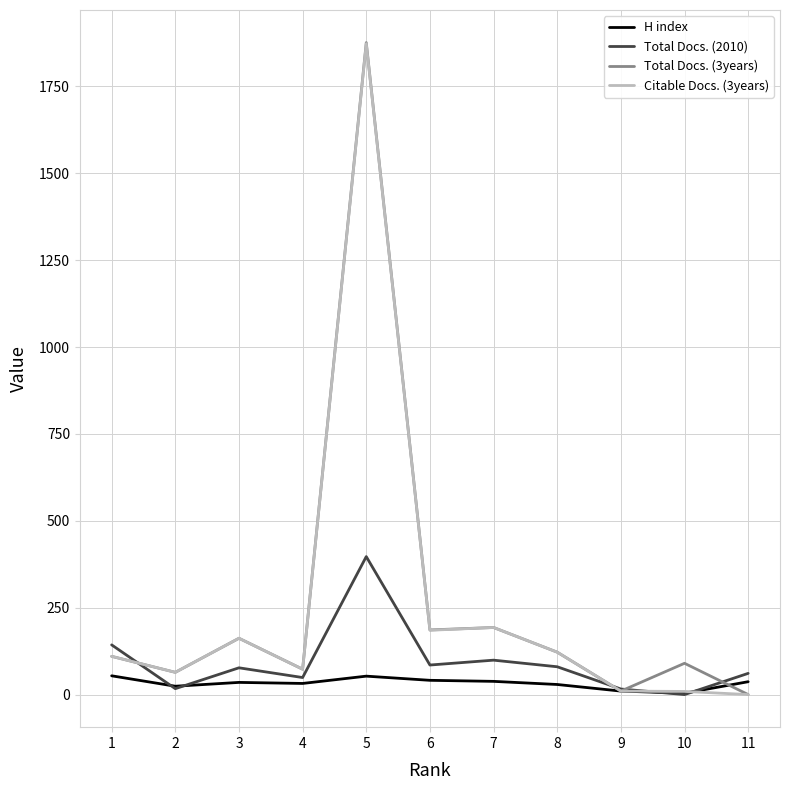

At which category is the sum across all series the highest?

5